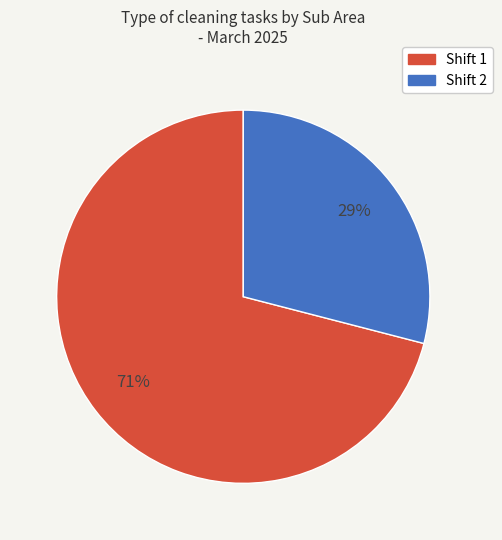

Do Shift 2 and Shift 1 together represent more than half of the pie?

Yes